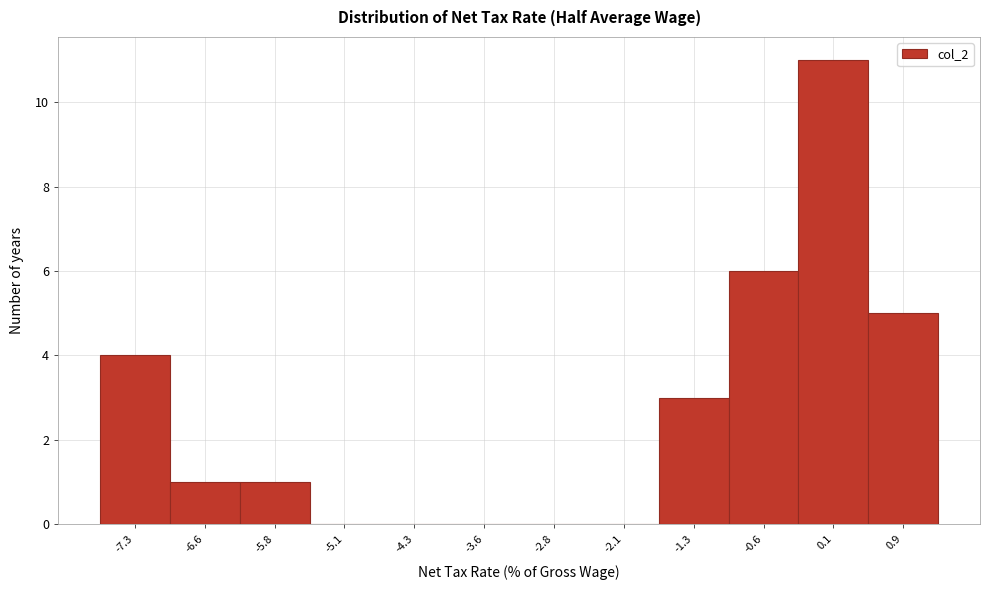

Reading left to right, what are all the values shown in this chart?

-7.3=4	-6.6=1	-5.8=1	-5.1=0	-4.3=0	-3.6=0	-2.8=0	-2.1=0	-1.3=3	-0.6=6	0.1=11	0.9=5